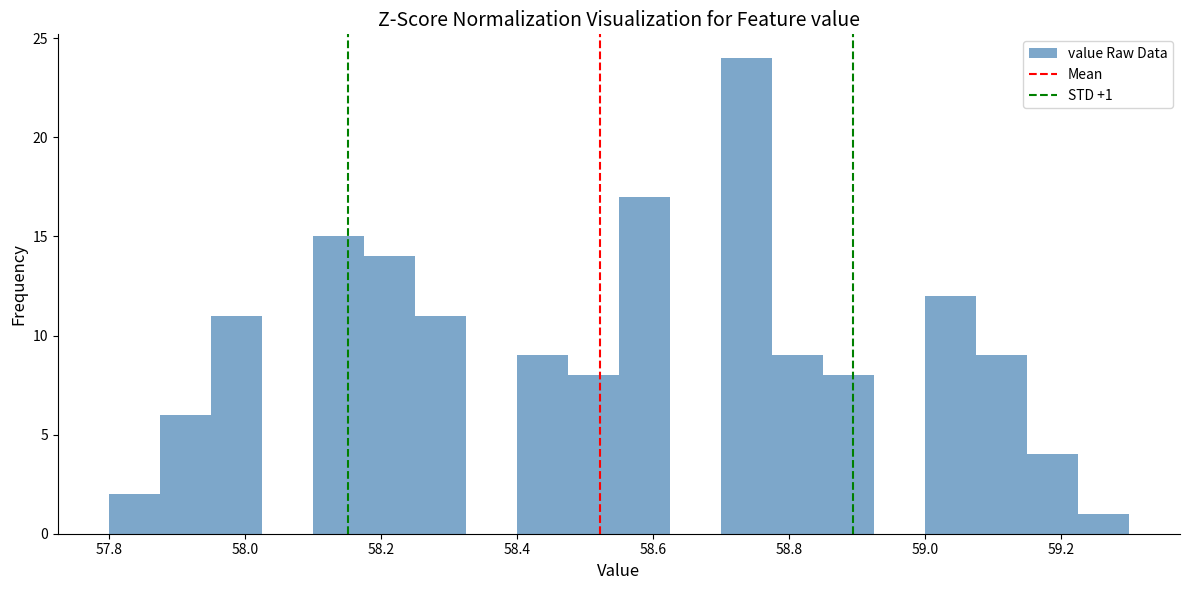

Read against the x-axis, roughly where is the centre of the tallest bar?

58.74